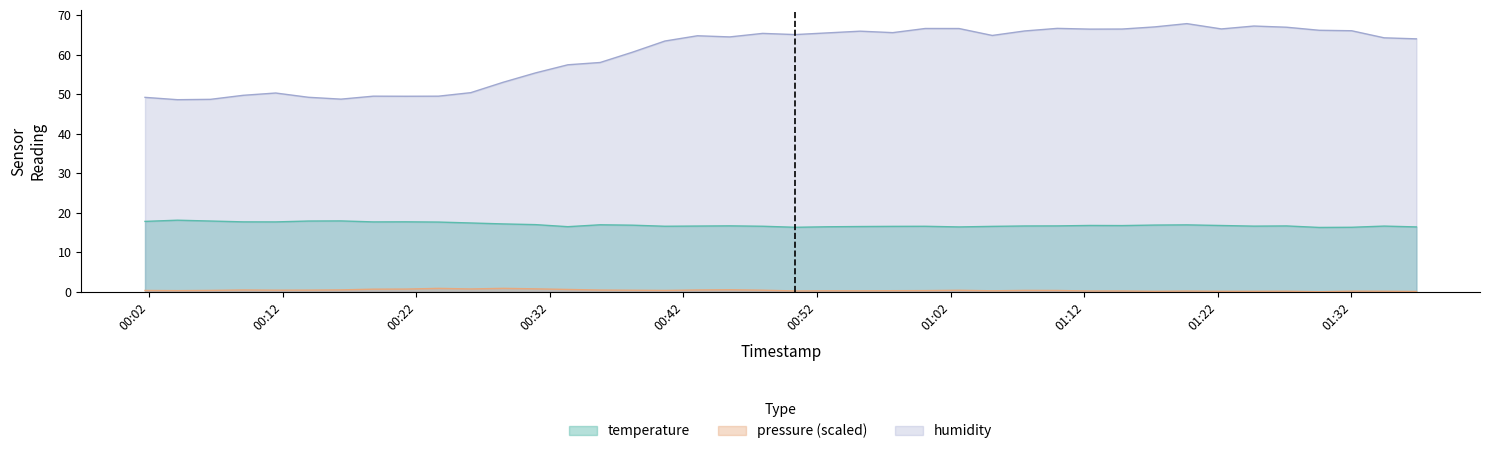

What is the difference between the second highest and minimum values in the temperature series?

1.6